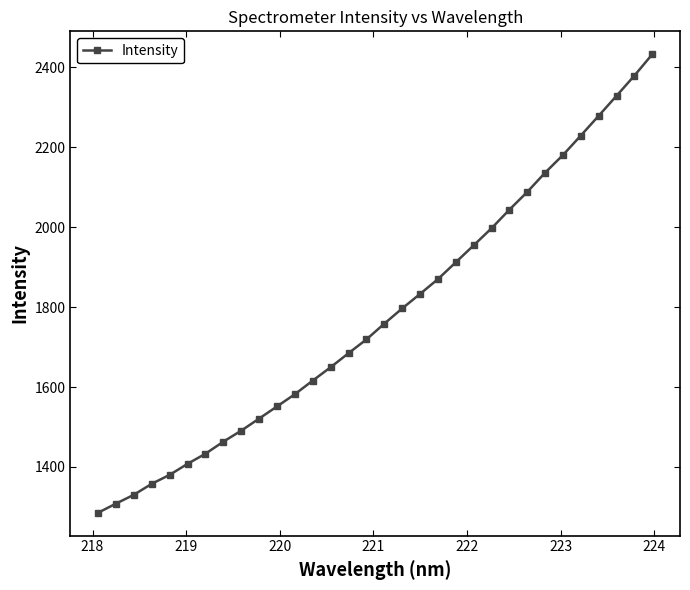

What is the difference between the second highest and second lowest values?

1070.8